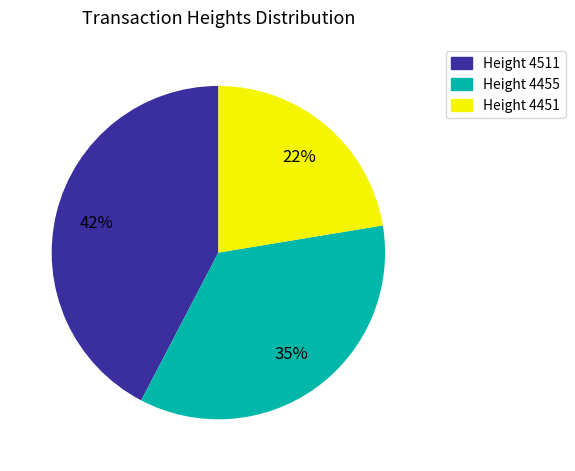

Is there a majority slice in this chart?

No